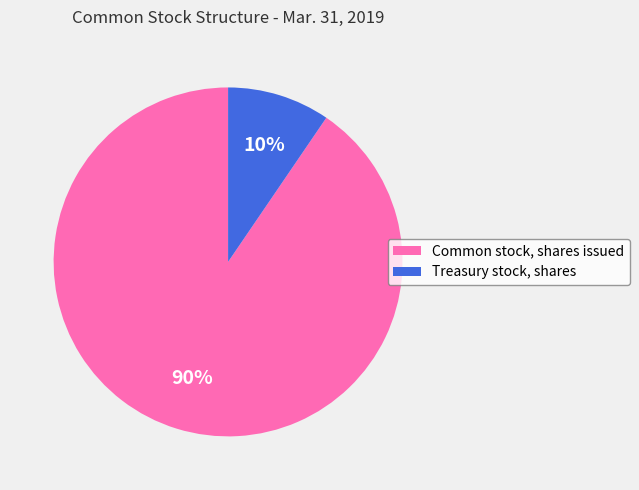

Is the sum of Treasury stock, shares and Common stock, shares issued greater than half?

Yes